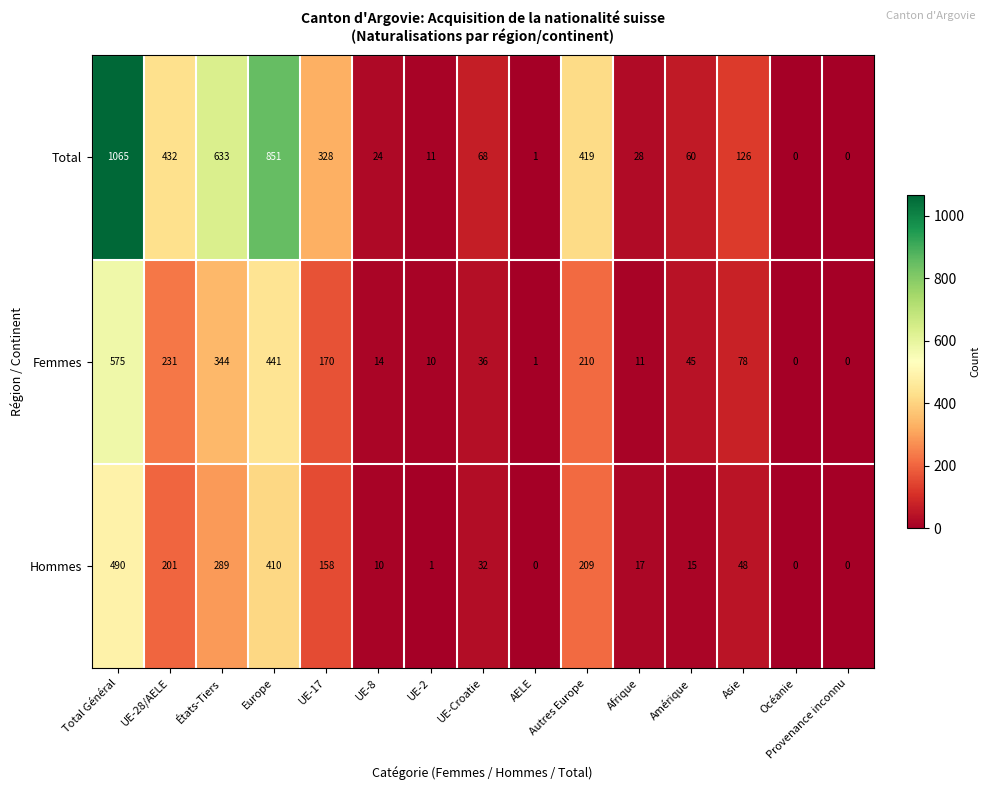

What is the difference between the maximum and minimum values in the Femmes series?

575